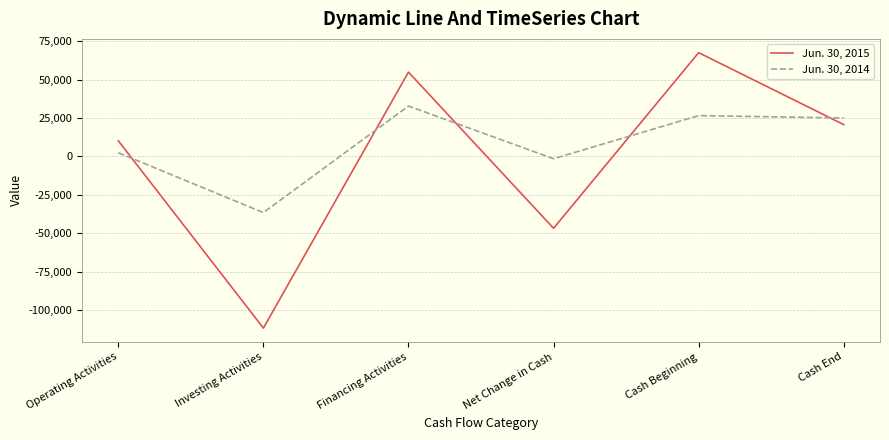

List the series in order of their overall mean, lowest first.

Jun. 30, 2015, Jun. 30, 2014